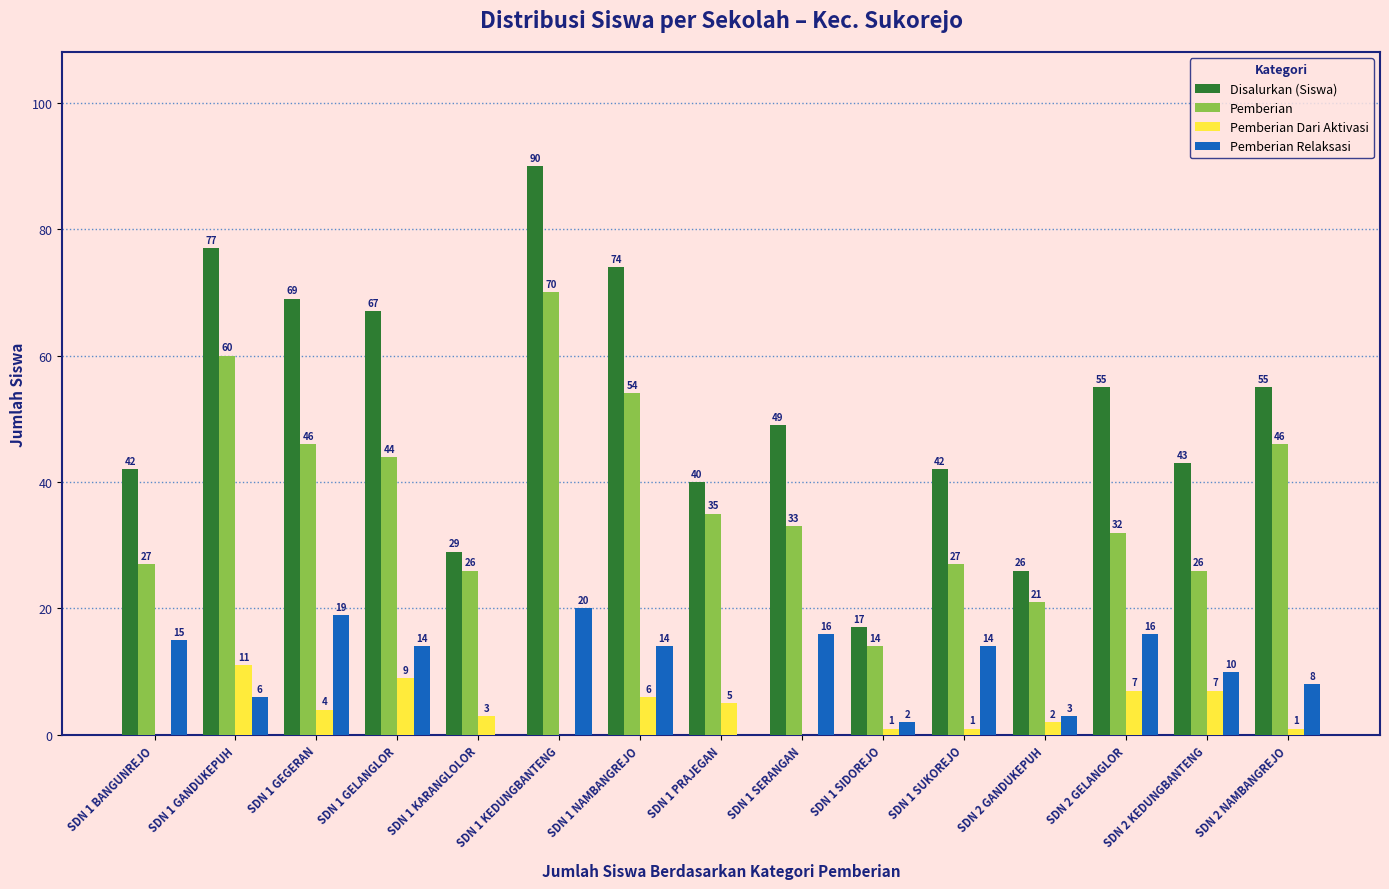

What is the spread (max minus min) of values at SDN 1 KEDUNGBANTENG?

90